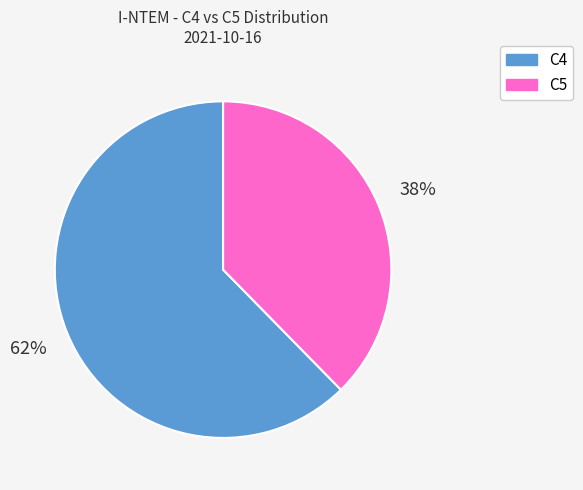

Is there any slice that represents more than half of the pie?

Yes